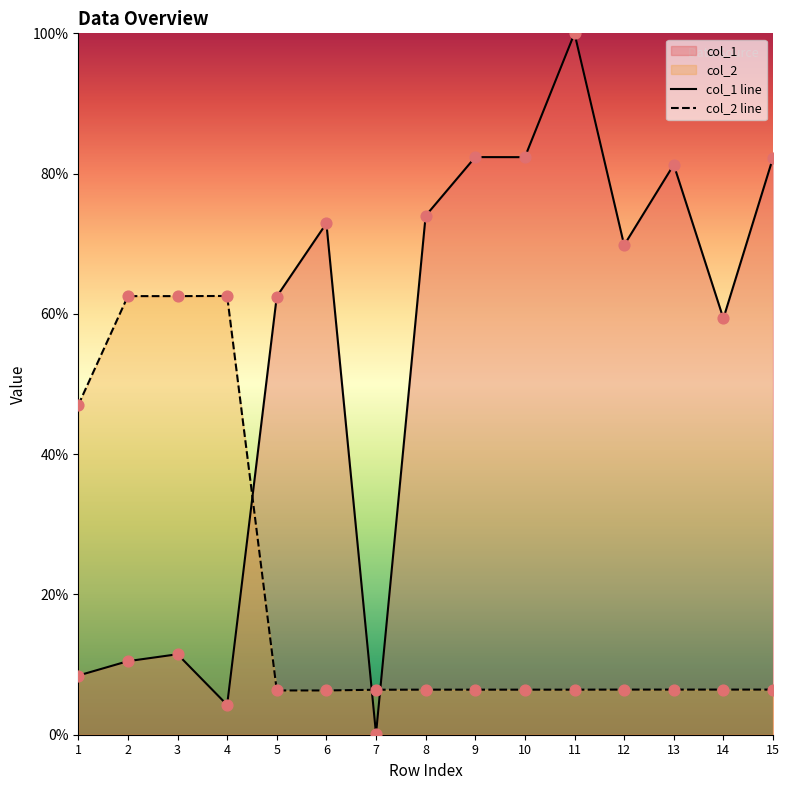

Which series has the largest total across all categories?

col_1 line